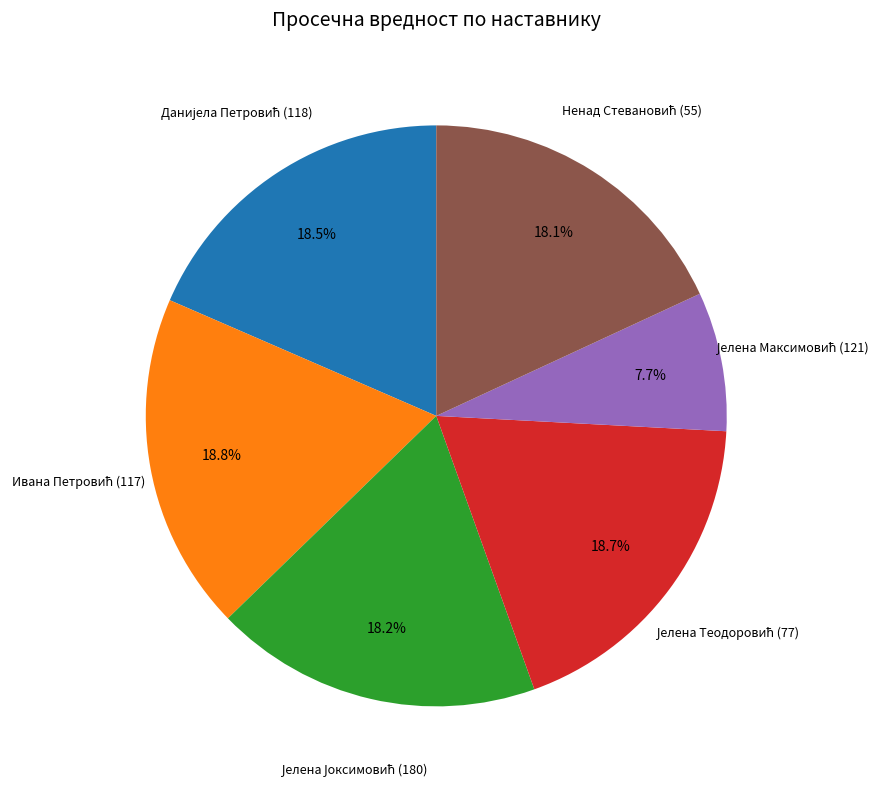

Does any single category account for the majority?

No